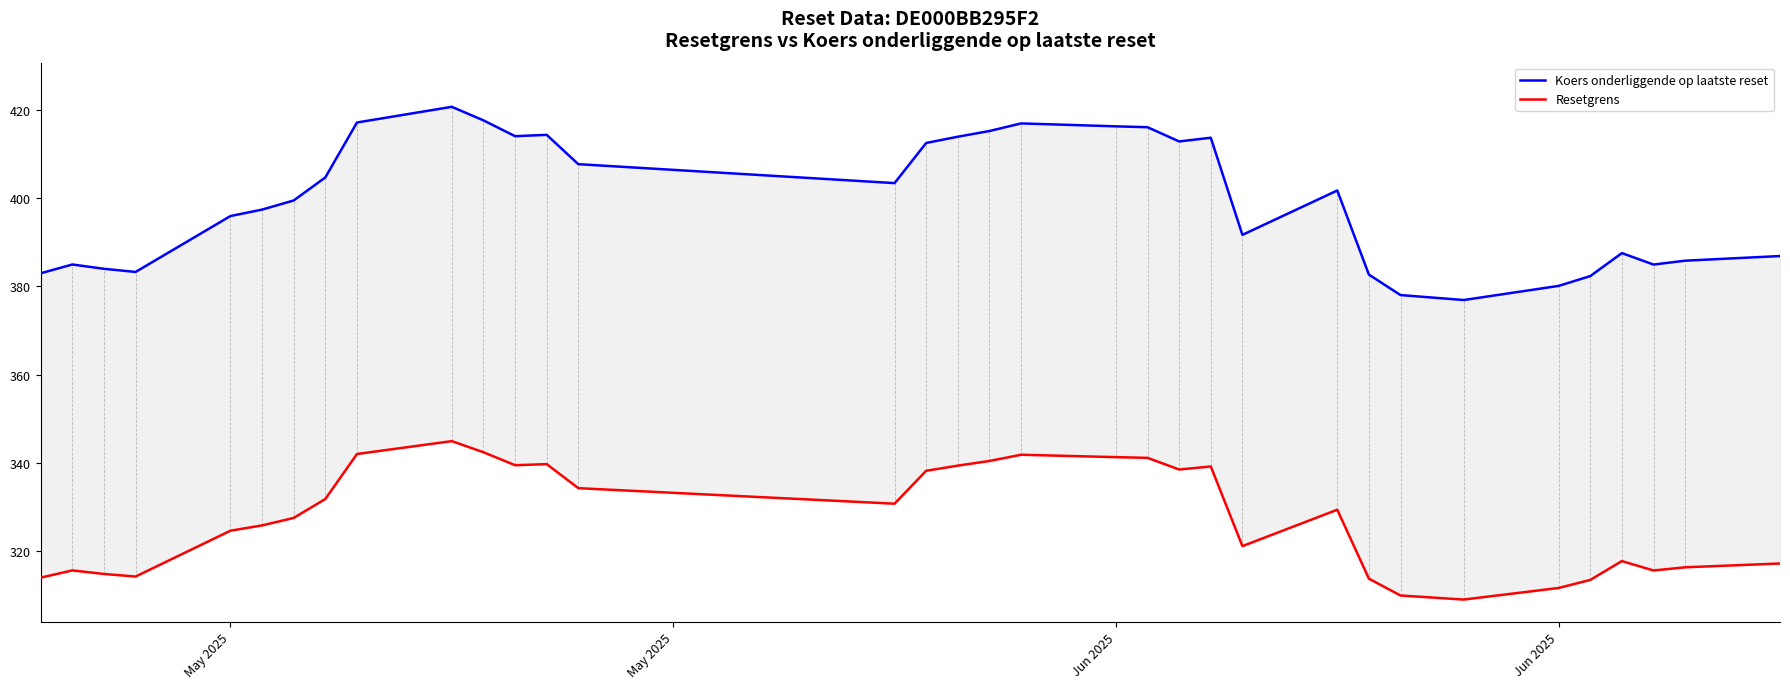

Rank the series by their average value, from highest to lowest.

Koers onderliggende op laatste reset, Resetgrens